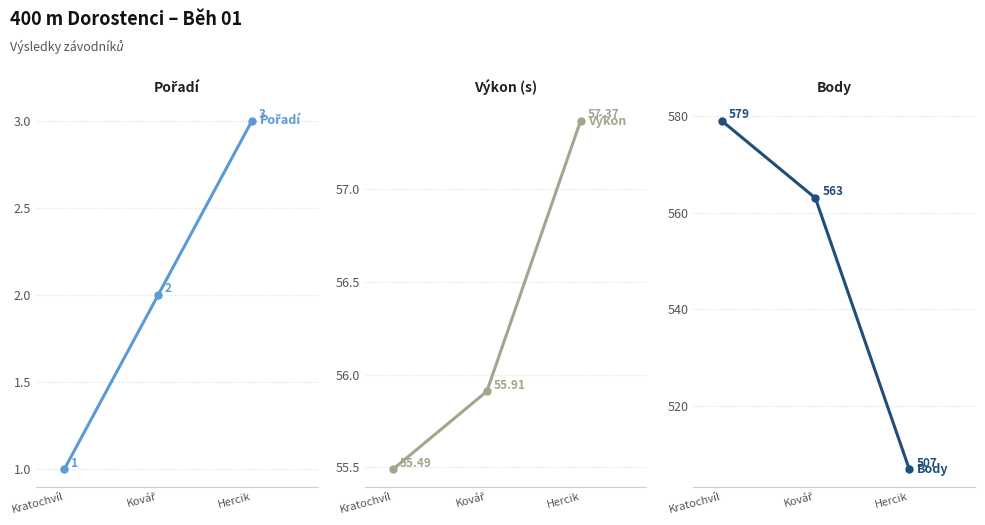

How many categories are shown in the chart?

3